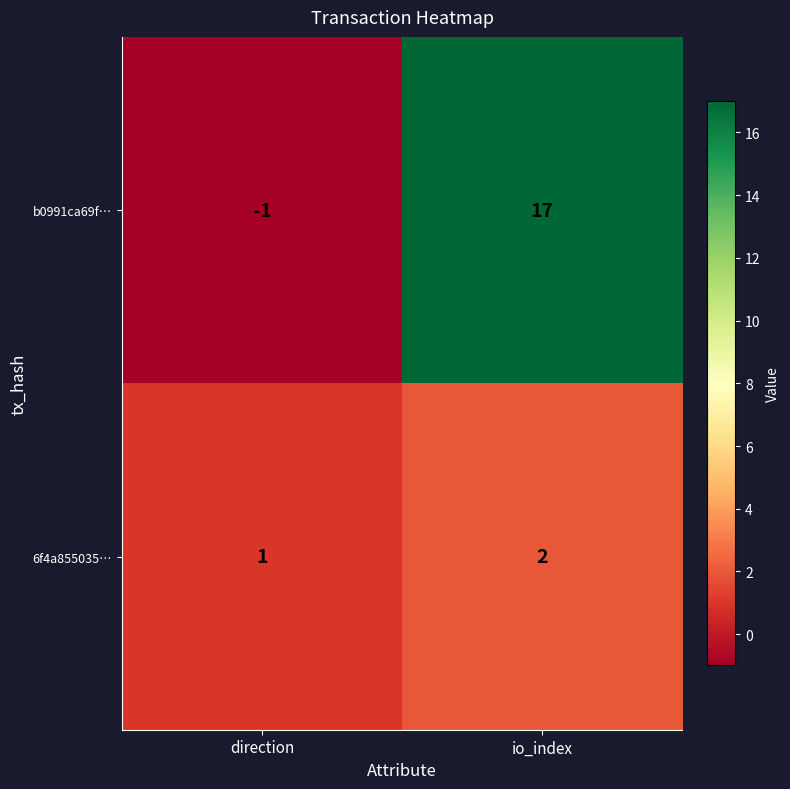

What is the difference between the b0991ca69f… values at io_index and direction?

18